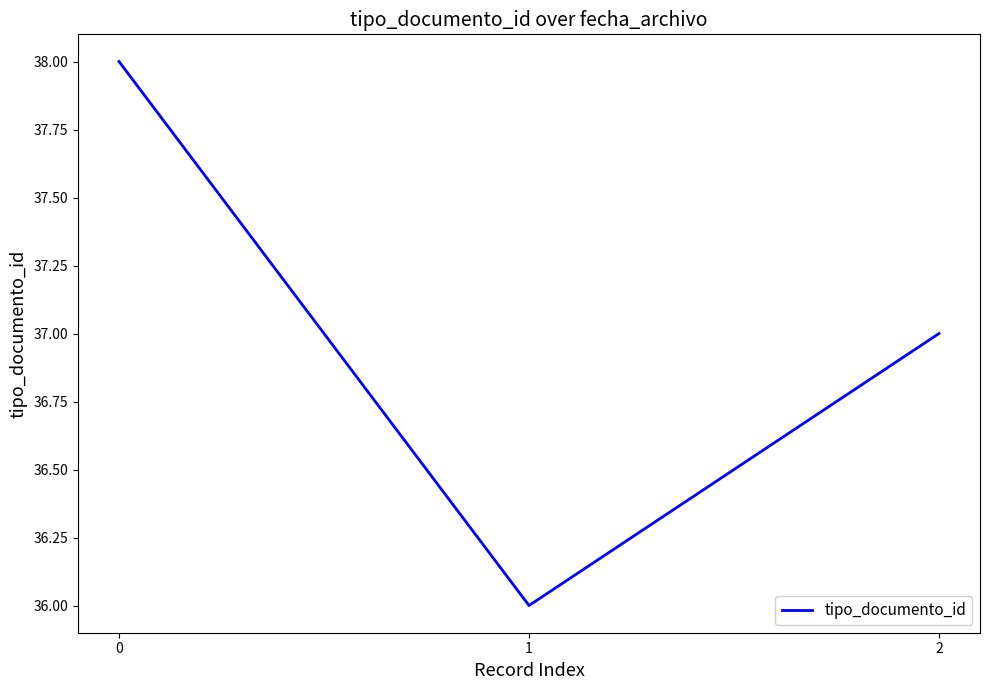

Rank the categories by value from highest to lowest.

0, 2, 1